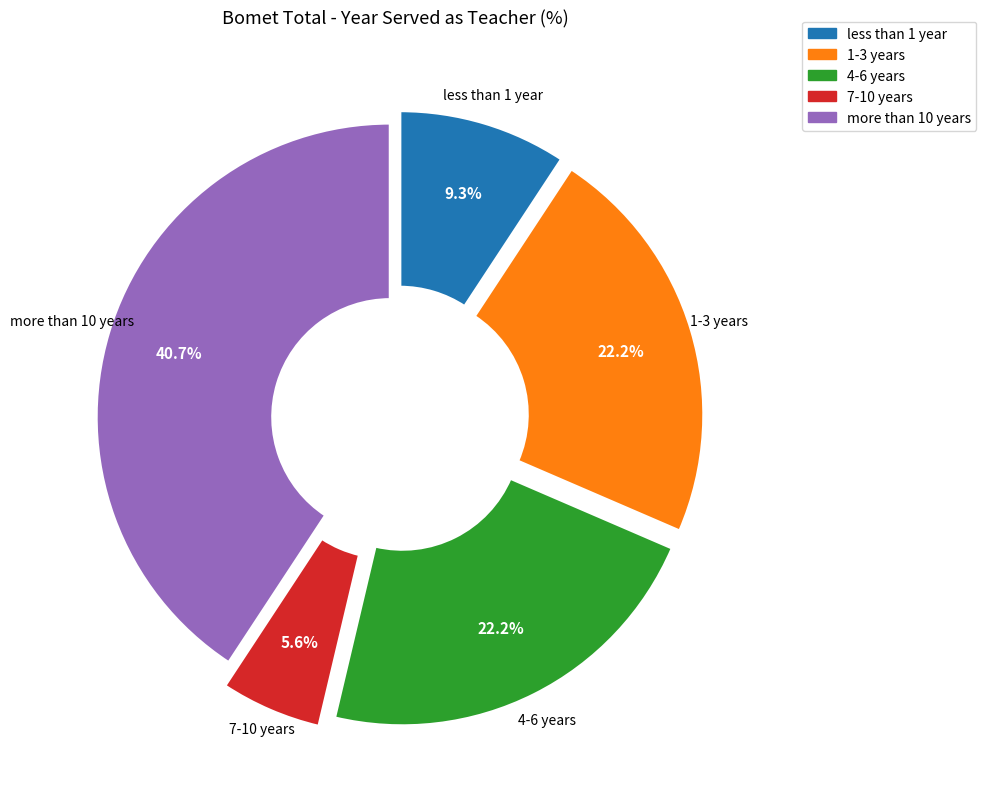

To the nearest percent, what is the difference between the largest and smallest slice percentages?

35%